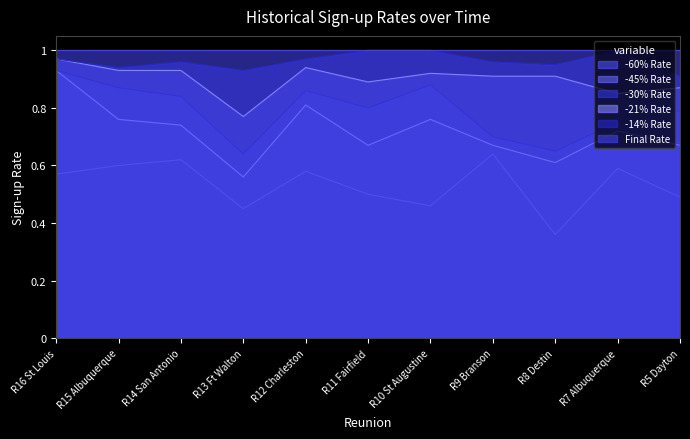

What is the average value of the -14% Rate series?

1.0